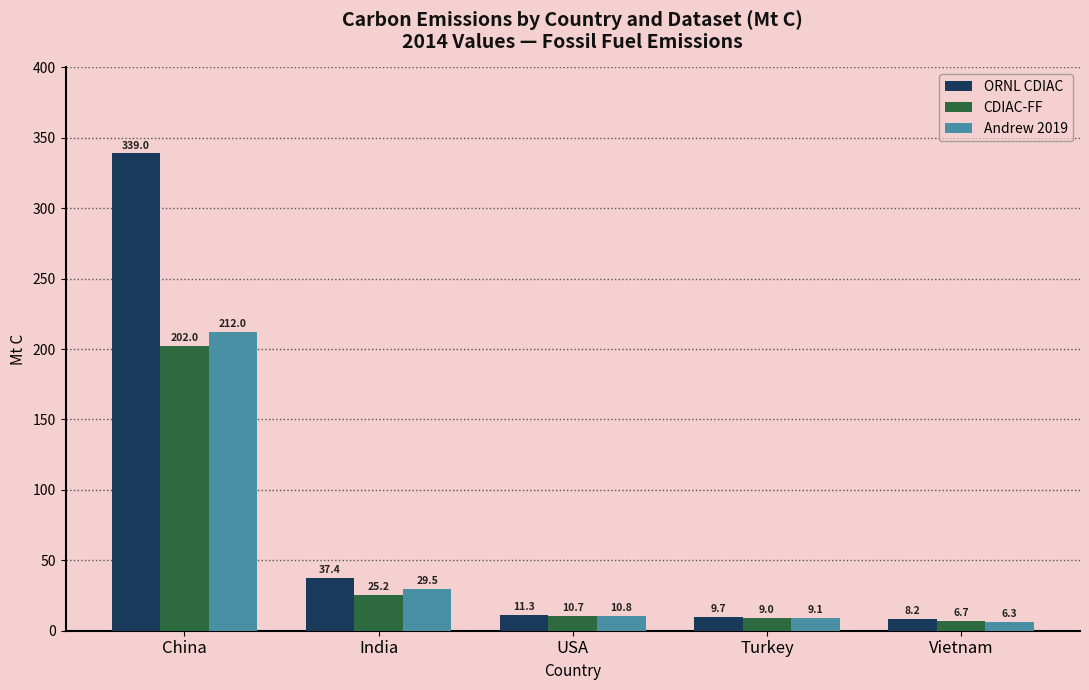

Reading right to left, extract all data points from this chart.

ORNL CDIAC: 8.2	9.7	11.3	37.4	339.0
CDIAC-FF: 6.7	9.0	10.7	25.2	202.0
Andrew 2019: 6.3	9.1	10.8	29.5	212.0